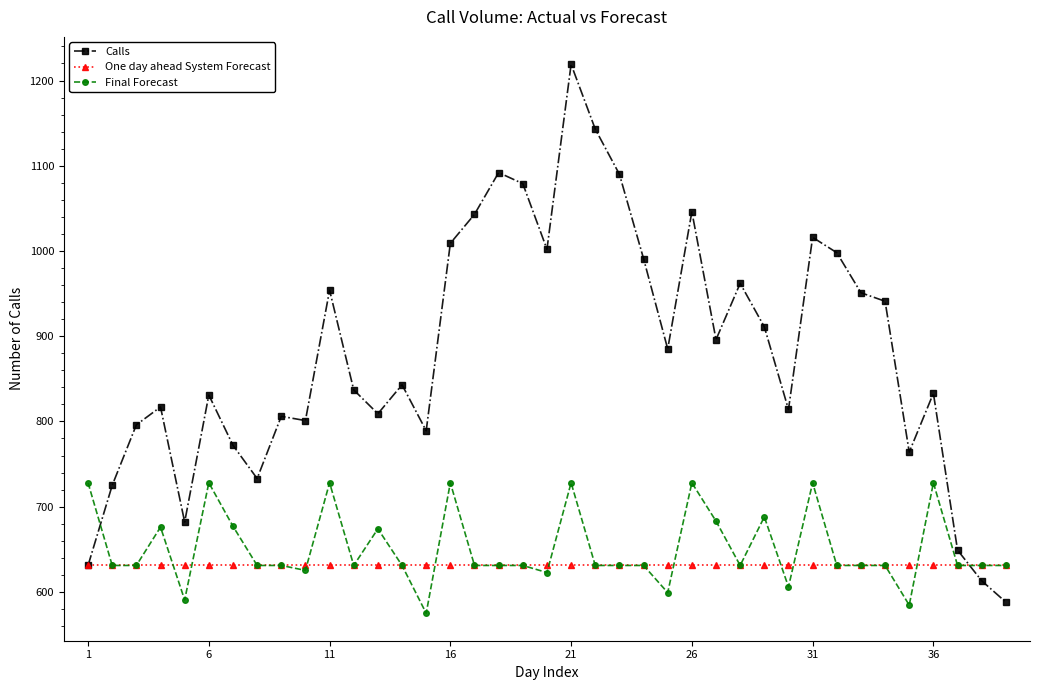

What is the maximum value for Calls?

1219.0